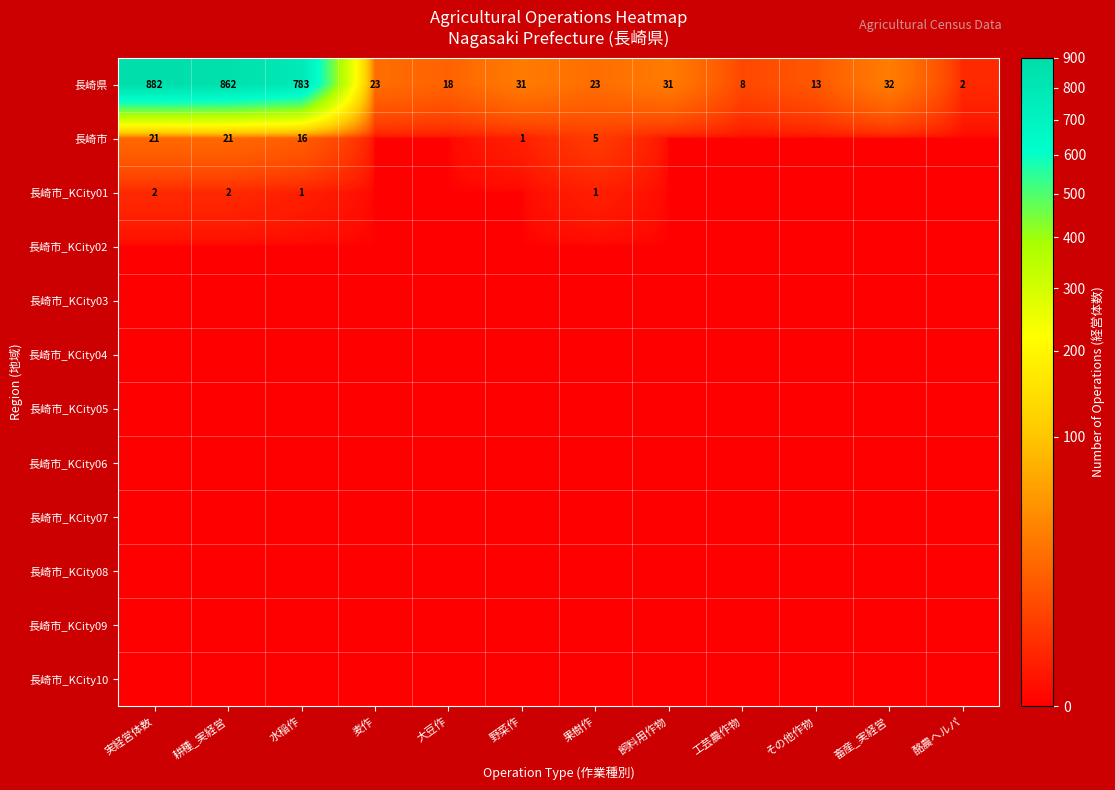

At how many categories does at least one series exceed 54?

3